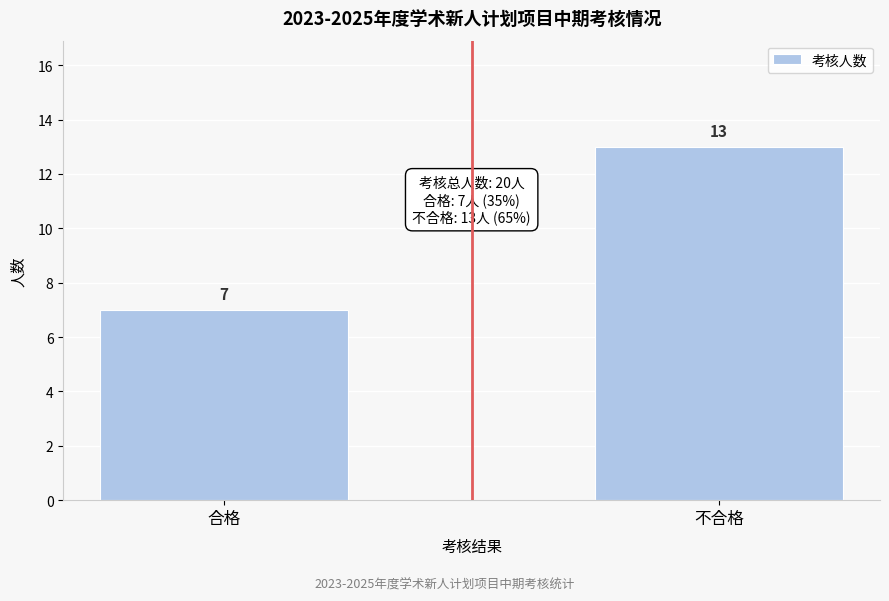

Reading right to left, extract all data points from this chart.

不合格=13	合格=7